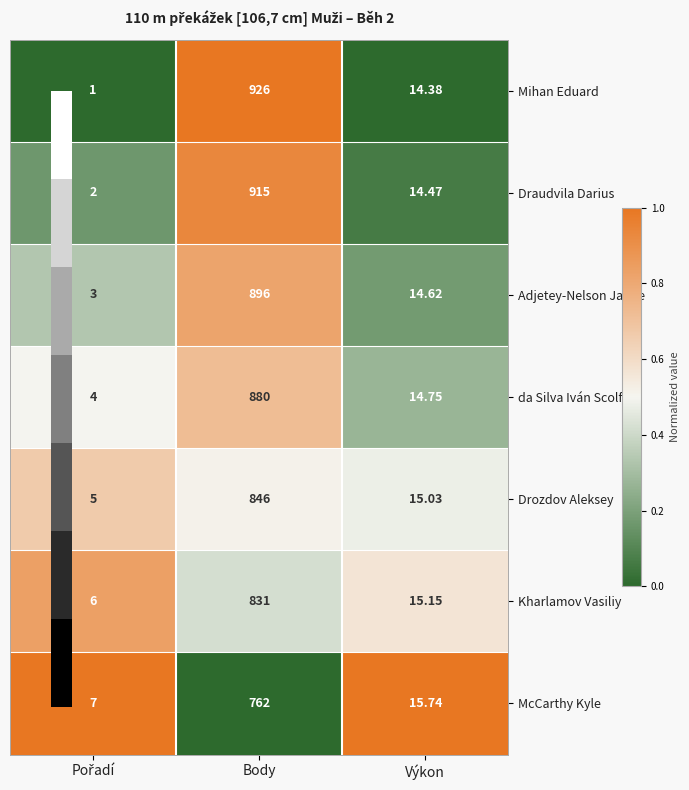

Is the value of Kharlamov Vasiliy at Výkon greater than the value of Draudvila Darius at Výkon?

Yes